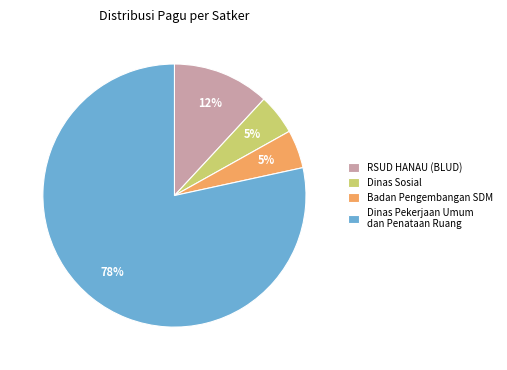

Which category has the biggest portion of the pie?

Dinas Pekerjaan Umum dan Penataan Ruang